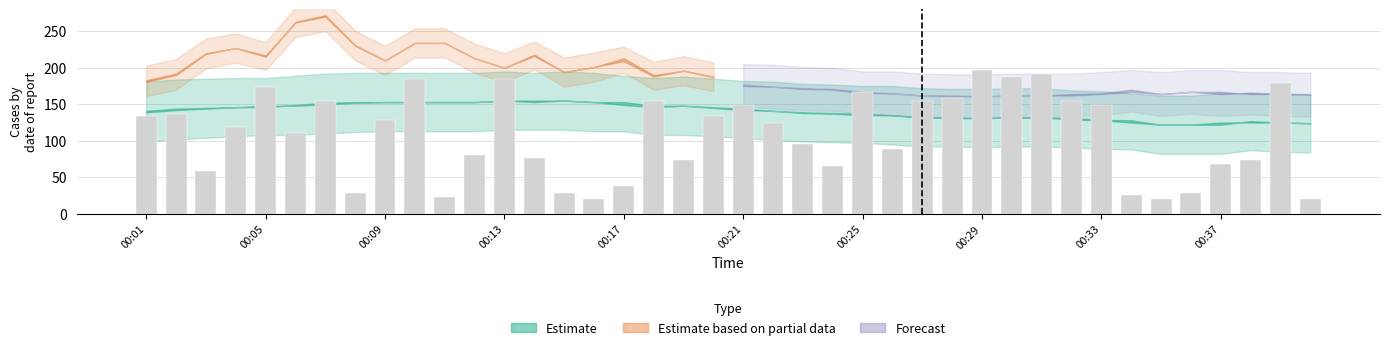

What is the difference between the maximum and minimum values?

177